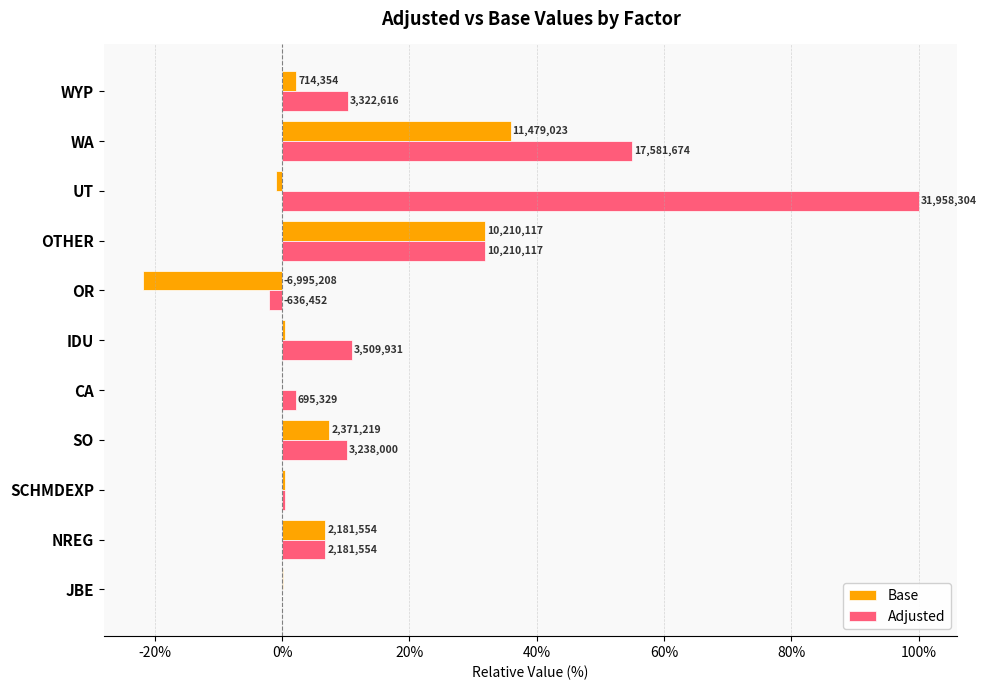

Which series has the largest total across all categories?

Adjusted